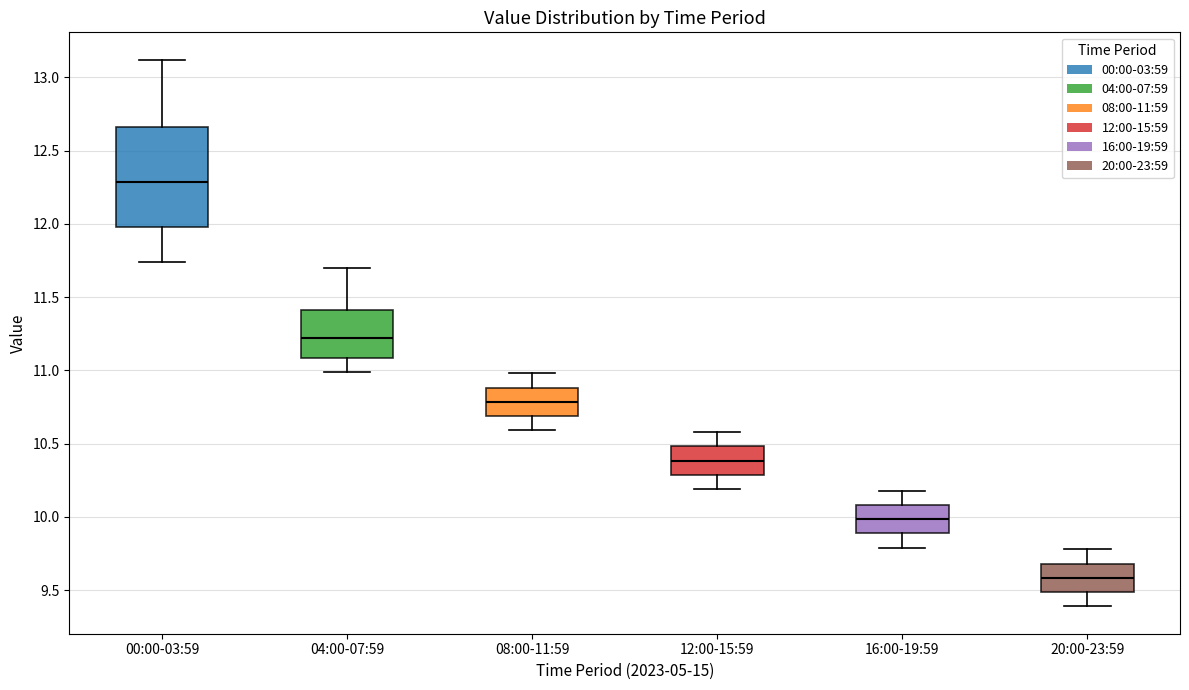

Which box has the highest median line?

00:00-03:59